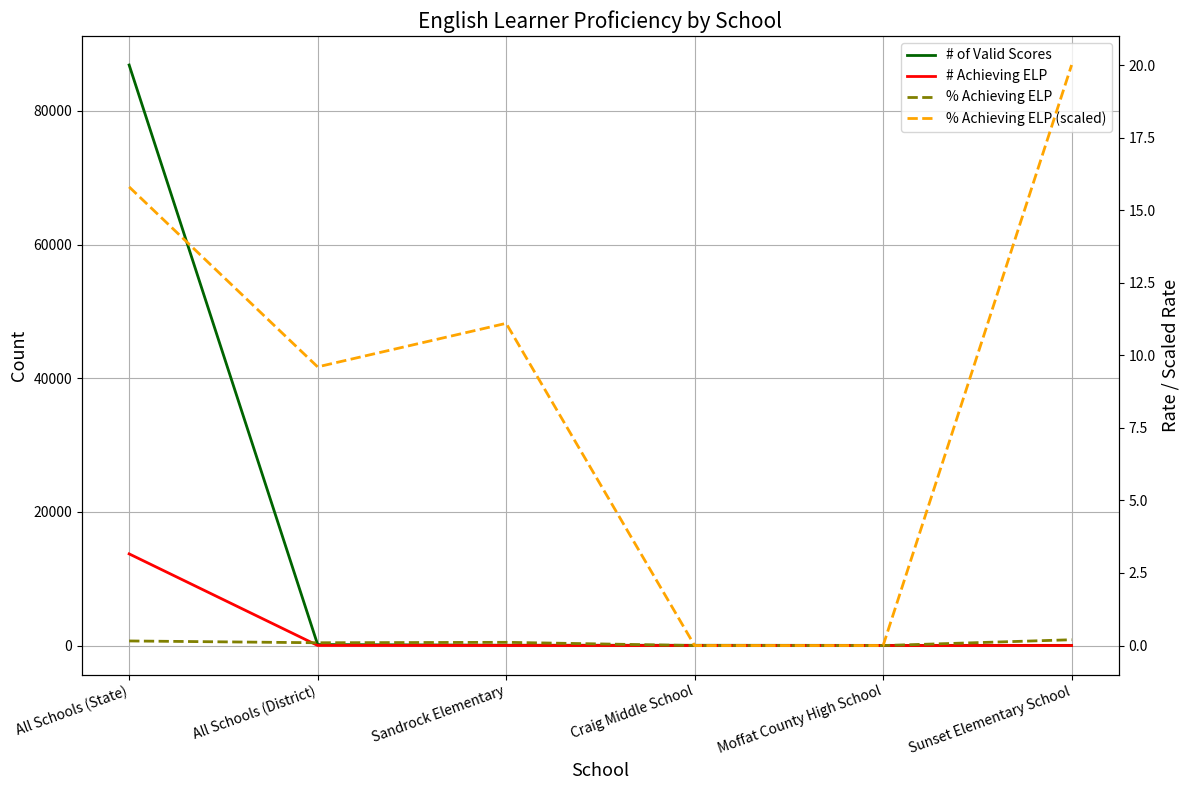

Which category has the lowest value in the % Achieving ELP series?

Craig Middle School